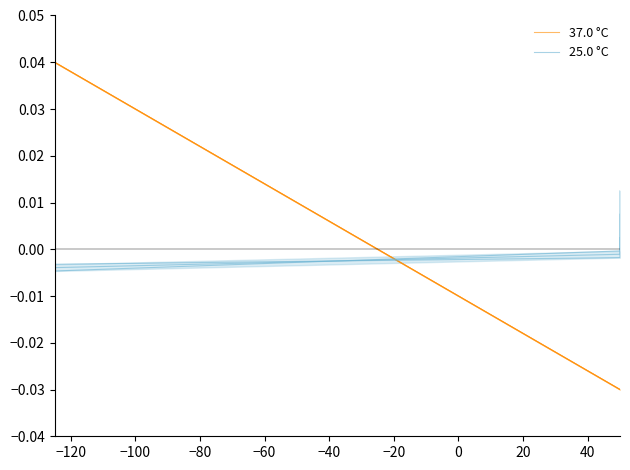

Reading right to left, extract all data points from this chart.

37.0 °C: -0.0	-0.0	-0.0	-0.0	0.0	0.0	0.0	0.0
25.0 °C: 0.0	0.0	-0.0	-0.0	-0.0	-0.0	-0.0	-0.0